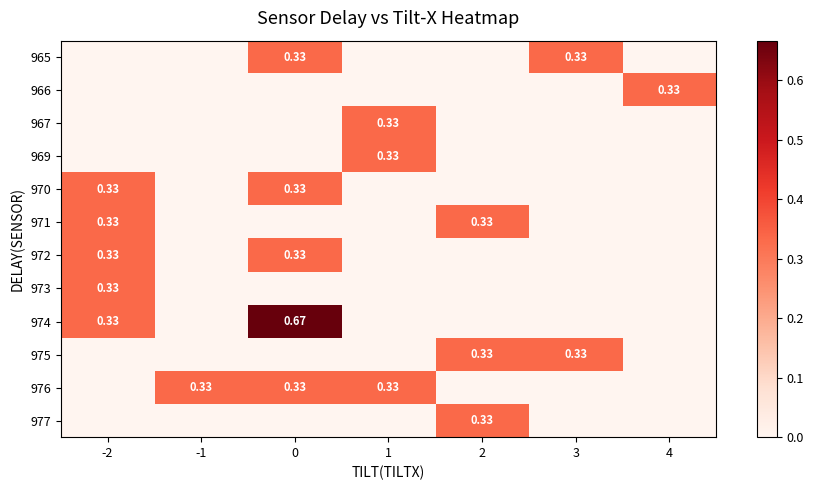

What is the average value of the 975 series?

0.1